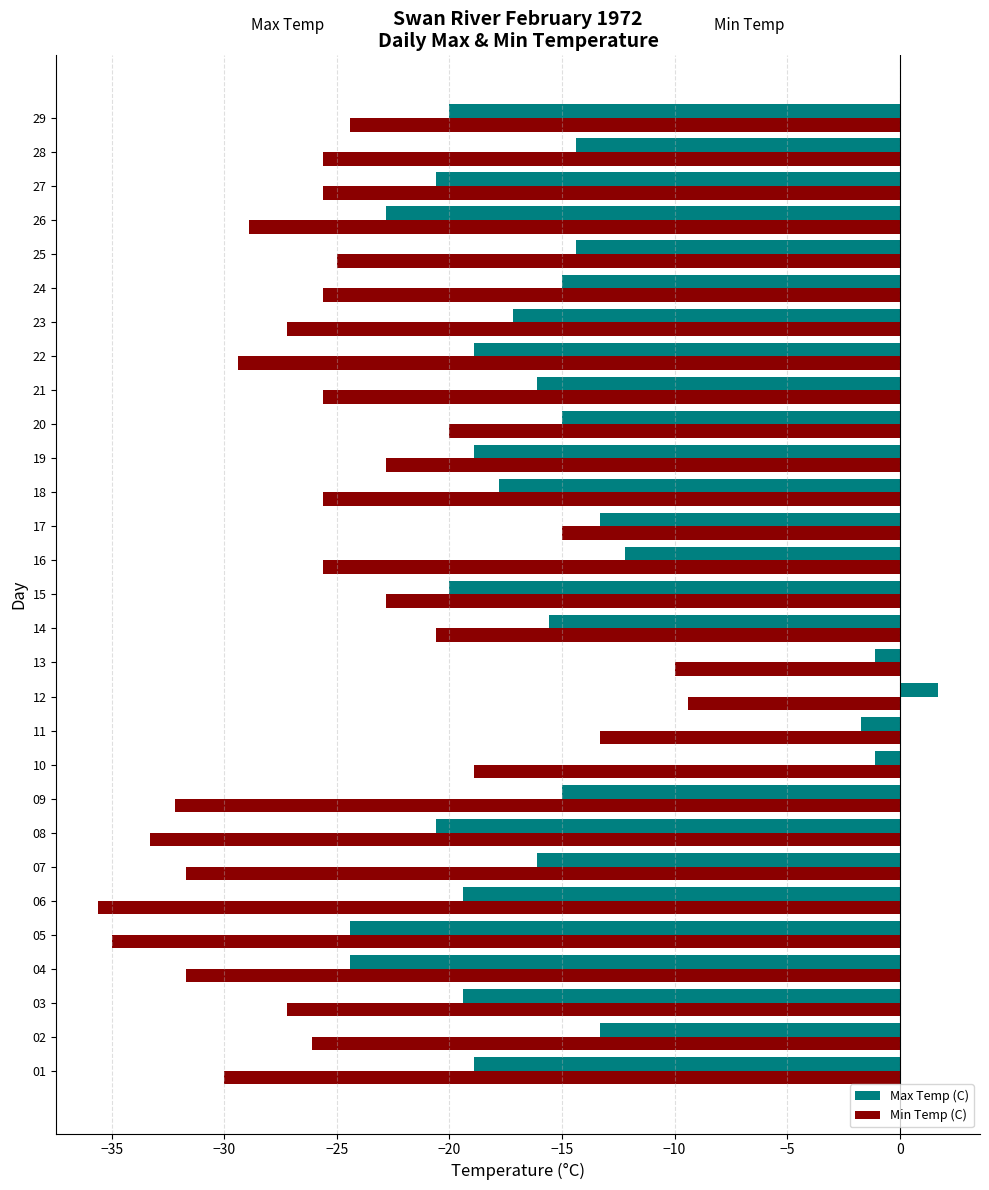

What is the approximate value of Min Temp (C) at 29?

-24.4